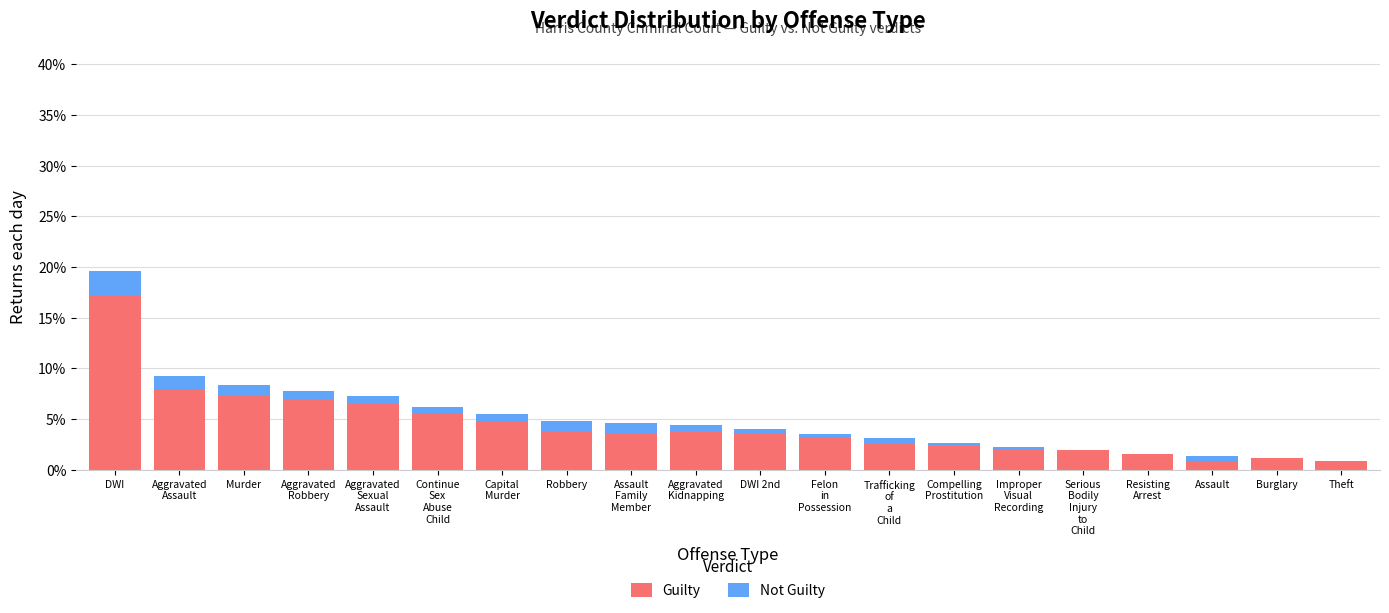

What is the highest value of the Guilty series?

17.2